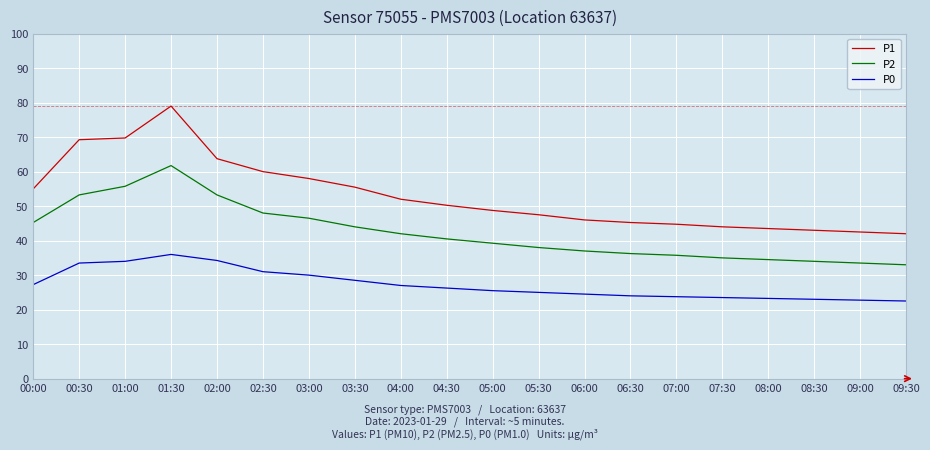

What is the total value across all series at 06:00?

107.5